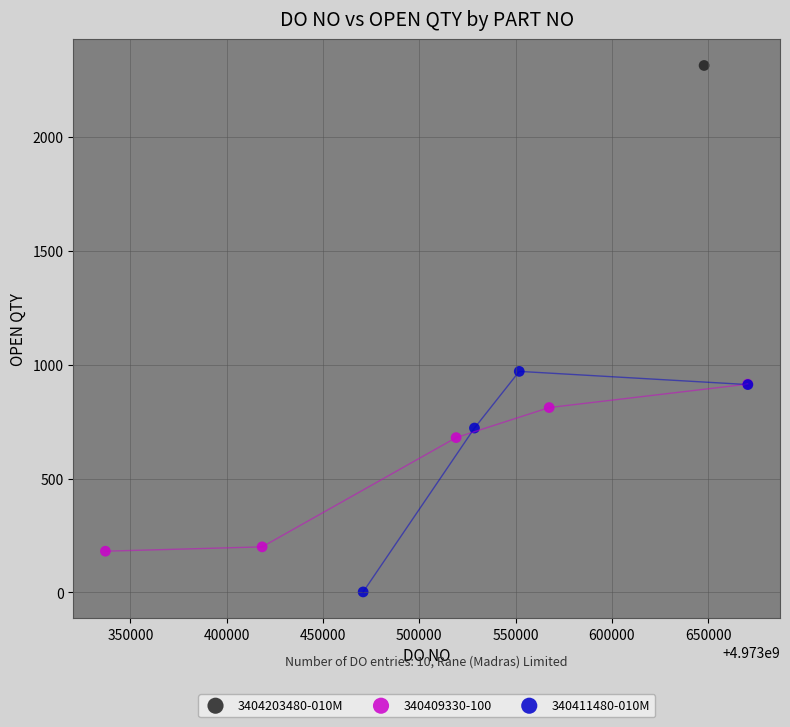

What are all the series names shown in the legend?

3404203480-010M, 340409330-100, 340411480-010M